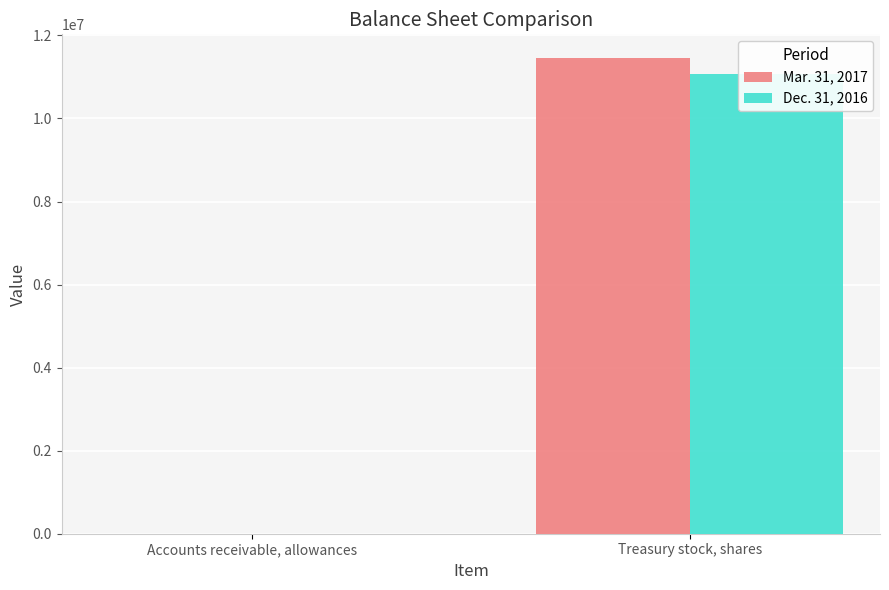

What is the difference between the Dec. 31, 2016 values at Treasury stock, shares and Accounts receivable, allowances?

11077310